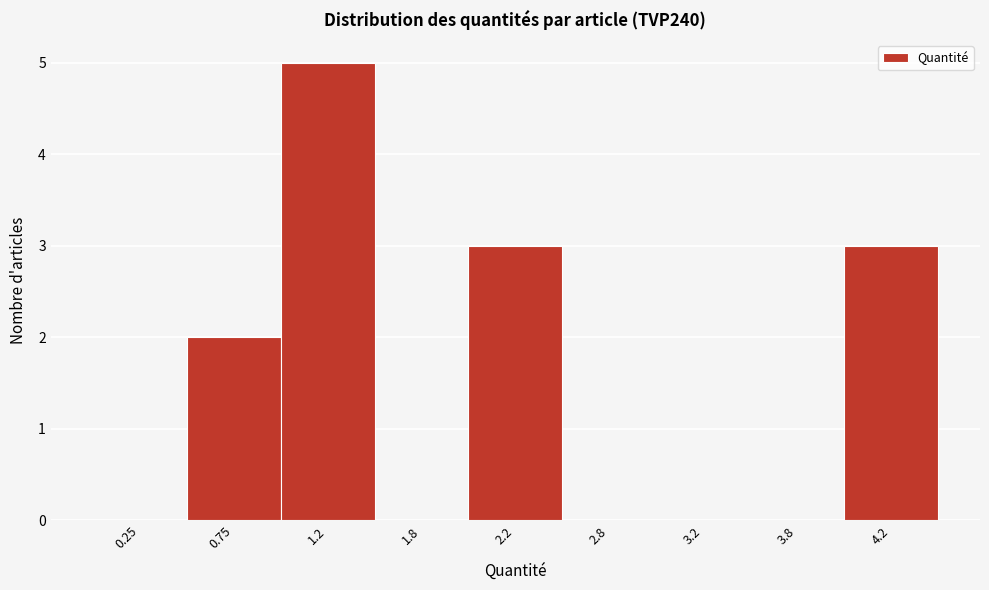

Reading left to right, transcribe all the data shown in this chart.

0.25=0	0.75=2	1.2=5	1.8=0	2.2=3	2.8=0	3.2=0	3.8=0	4.2=3